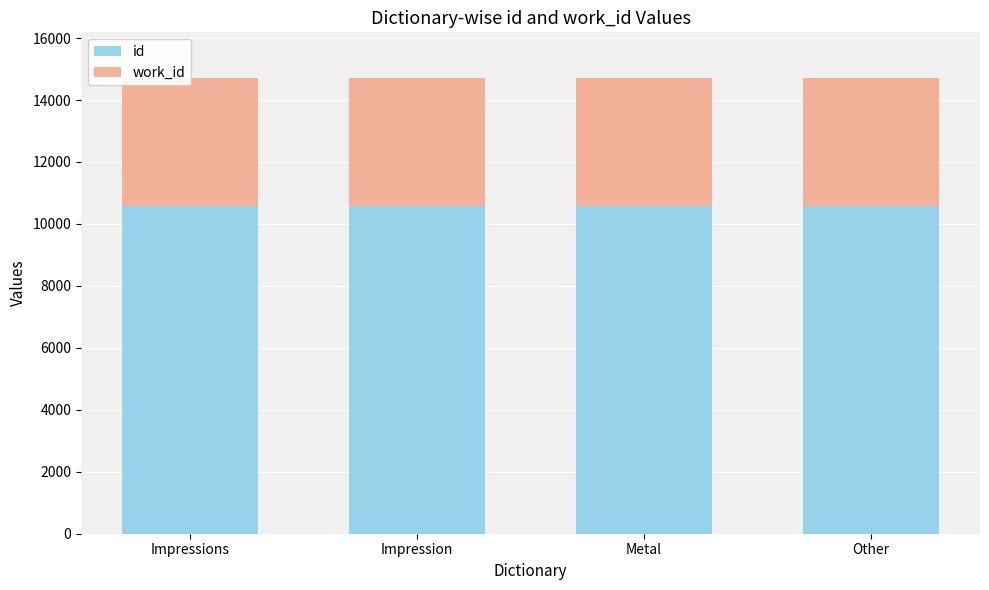

What value does the id series have at Other, to the nearest 5?

10580